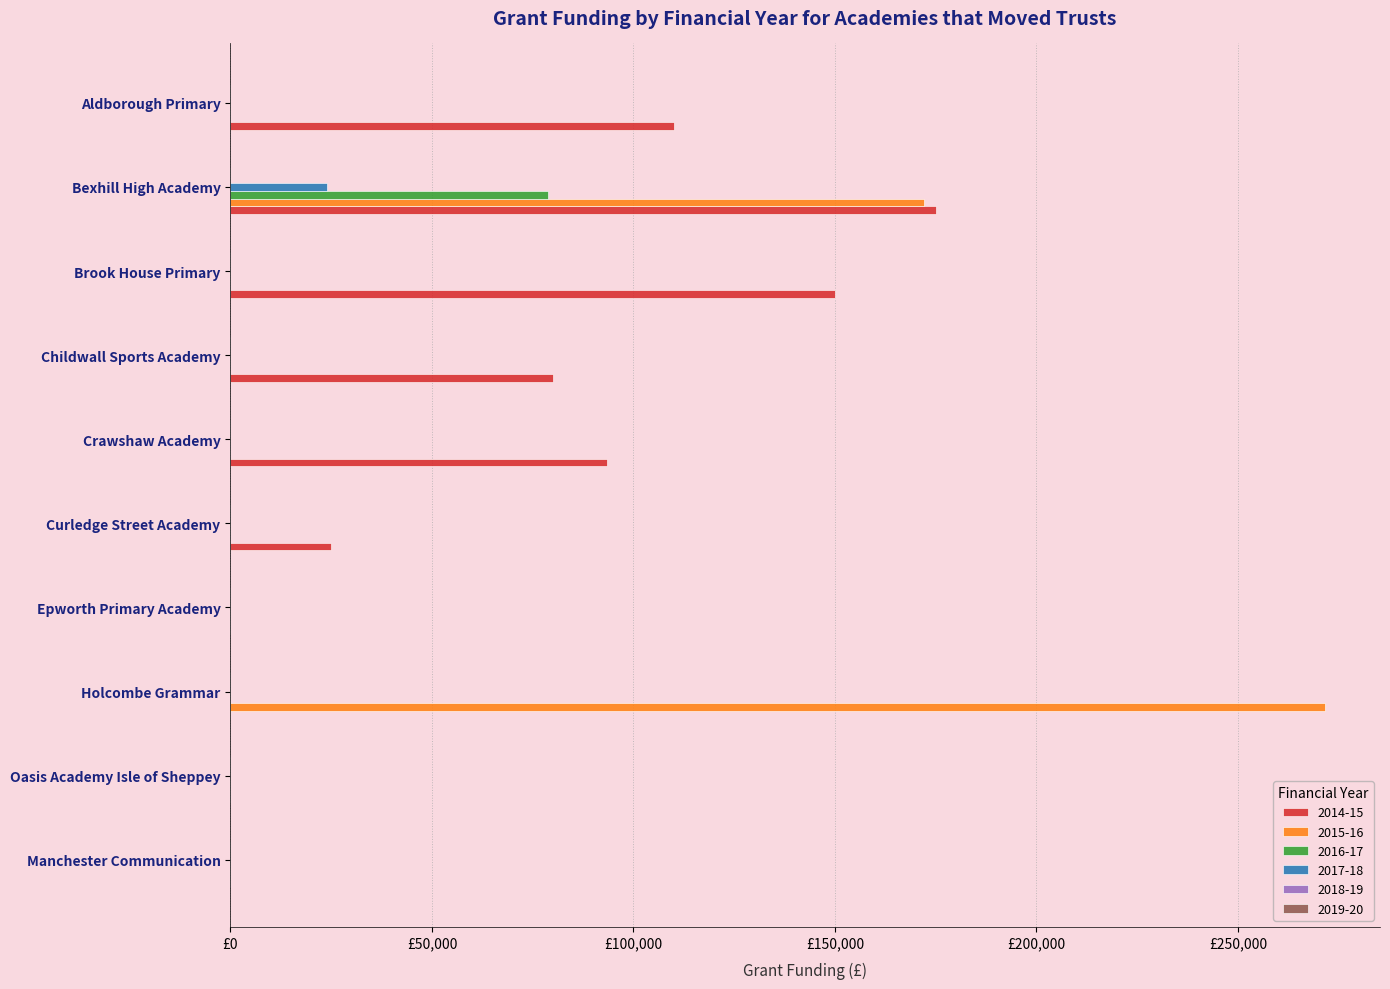

Which series has the largest total across all categories?

2014-15